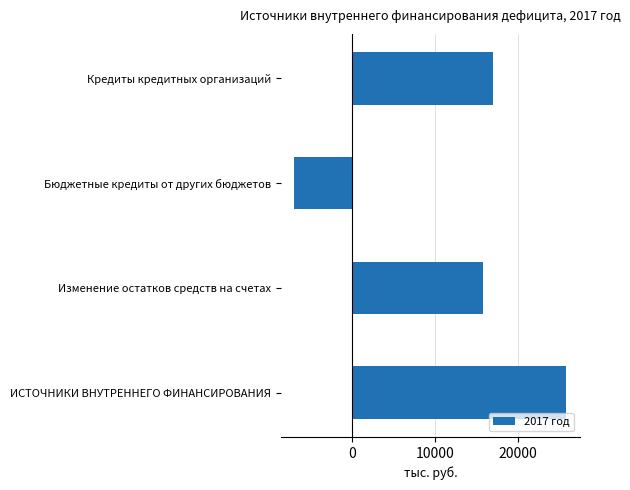

Approximately how many times larger is the value at Кредиты кредитных организаций compared to Изменение остатков средств на счетах?

1.1